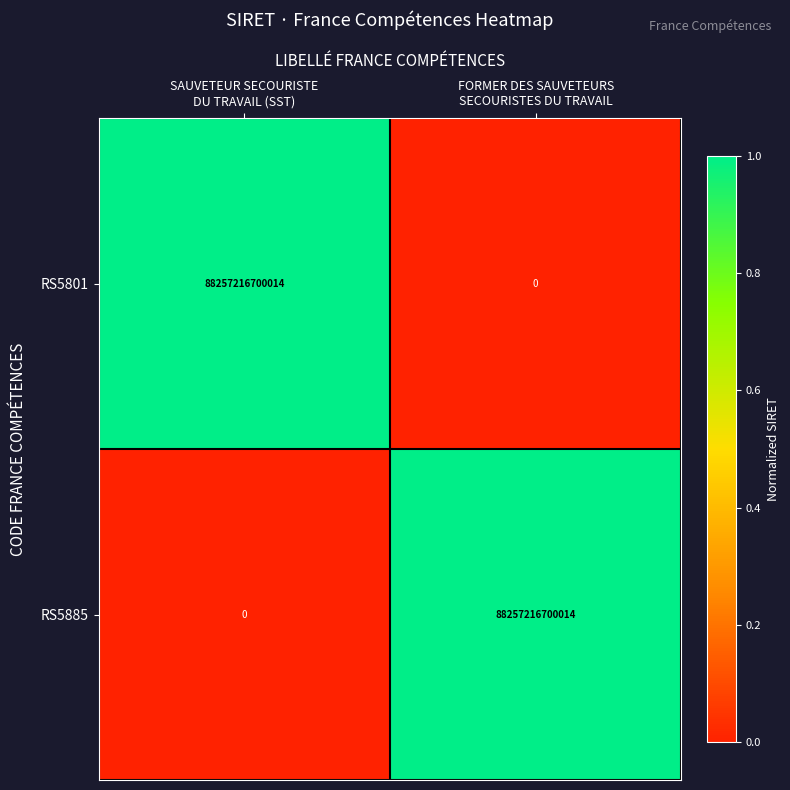

What is the difference between the maximum and minimum values in the RS5801 series?

88257216700014